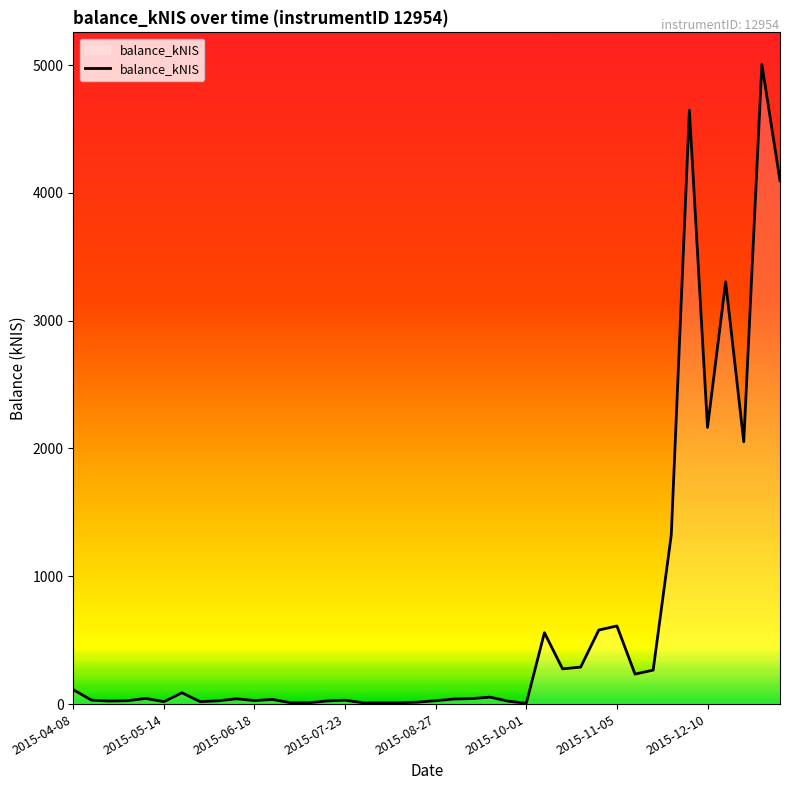

What is the maximum value shown in the chart?

5006.0